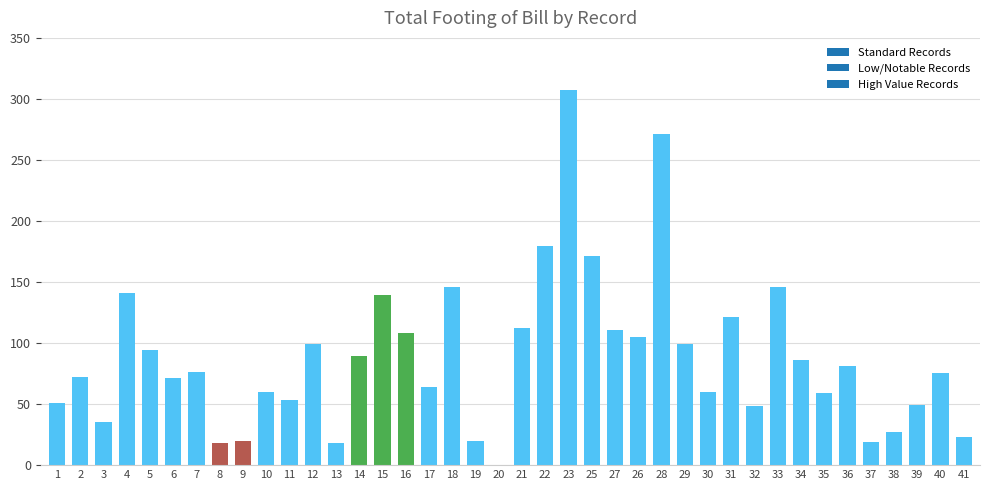

The value at 20 is 163.7. True or false?

False